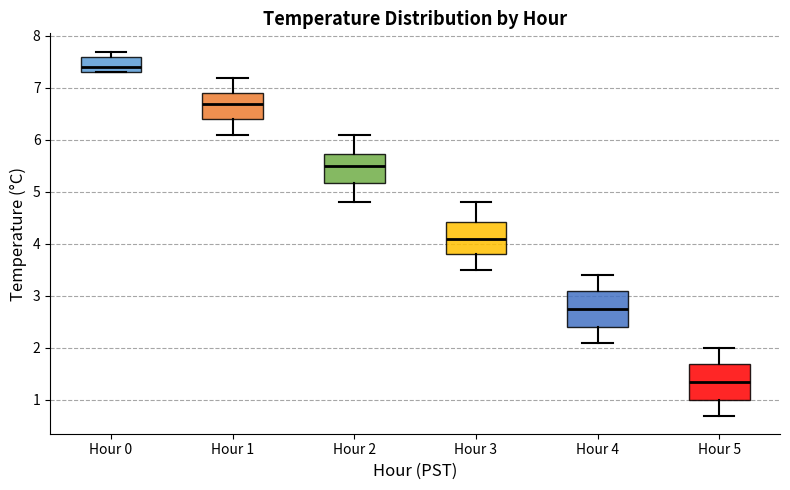

Where is the lower edge of the box for Hour 5 on the y-axis? The values are not printed on the chart, so give them approximately, as read against the axis.

1.0